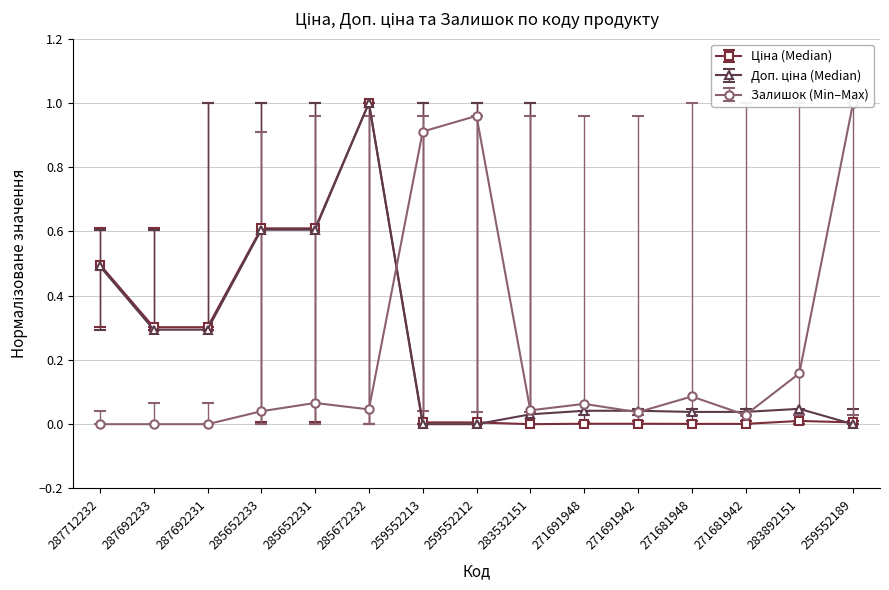

Reading left to right, what are all the values shown in this chart?

Ціна: 0.5	0.3	0.3	0.6	0.6	1.0	0.0	0.0	0.0	0.0	0.0	0.0	0.0	0.0	0.0
Доп. ціна: 0.5	0.3	0.3	0.6	0.6	1.0	0.0	0.0	0.0	0.0	0.0	0.0	0.0	0.0	0.0
Залишок: 0.0	0.0	0.0	0.0	0.1	0.0	0.9	1.0	0.0	0.1	0.0	0.1	0.0	0.2	1.0